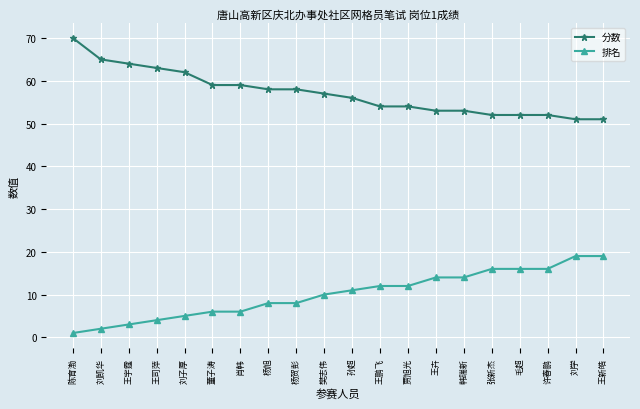

Reading left to right, list all the values displayed in this chart.

分数: 70	65	64	63	62	59	59	58	58	57	56	54	54	53	53	52	52	52	51	51
排名: 1	2	3	4	5	6	6	8	8	10	11	12	12	14	14	16	16	16	19	19